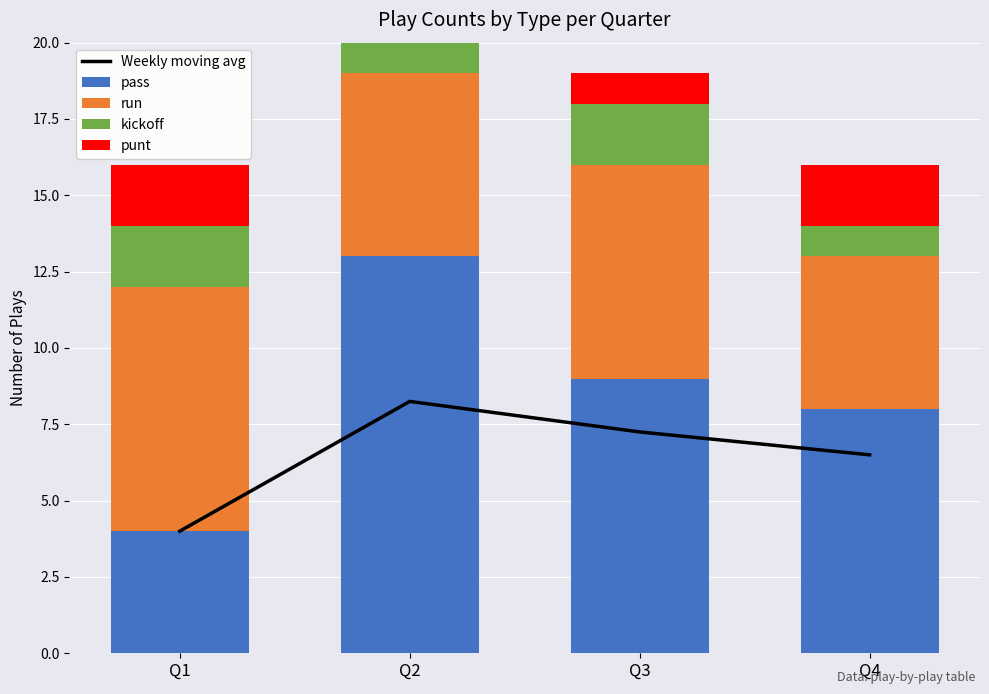

What is the sum of all kickoff values?

7.0